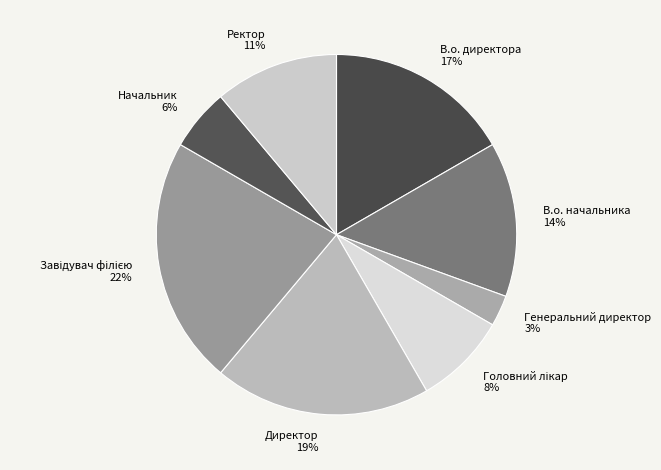

Is the sum of В.о. директора and Генеральний директор greater than half?

No